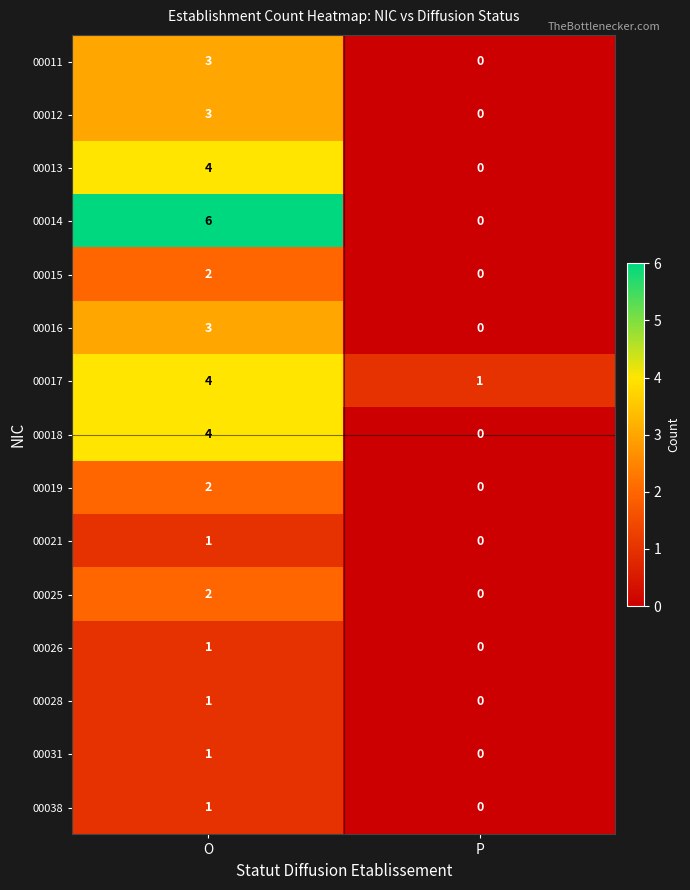

Which category has the highest value in the 00014 series?

O